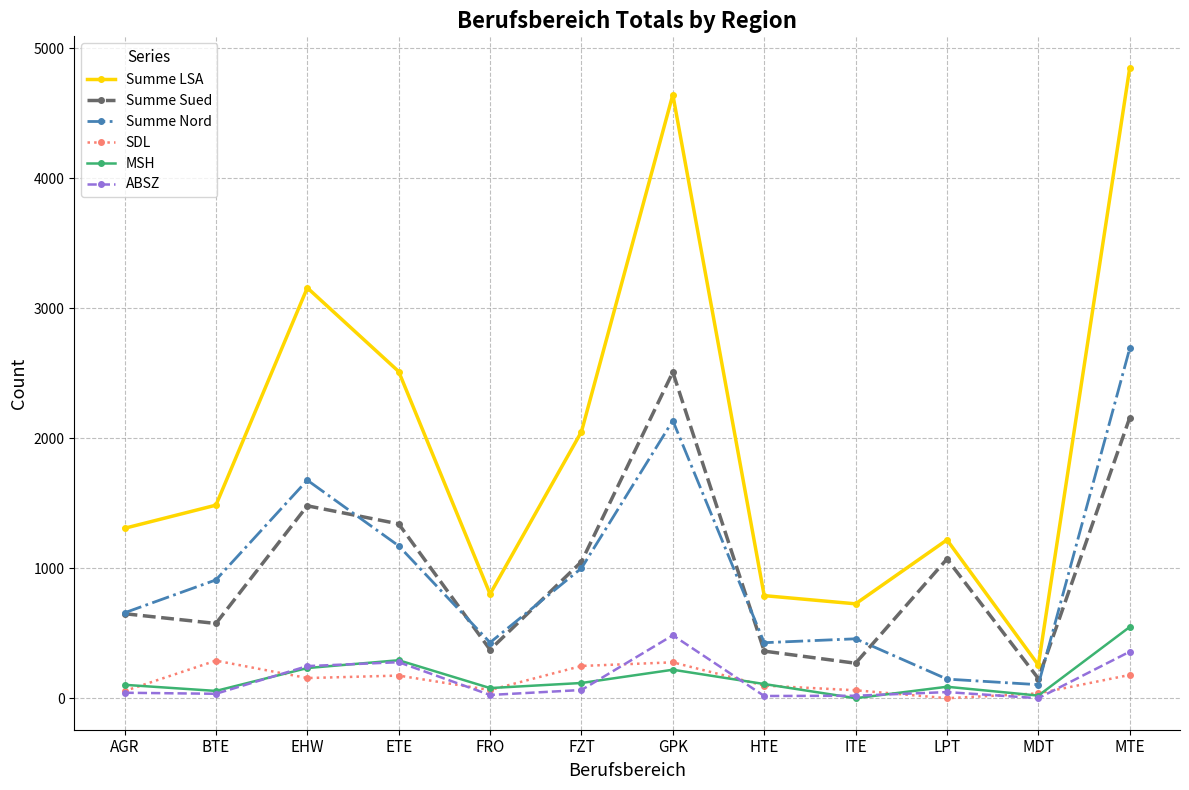

What is the label of the 9th point from the right?

ETE